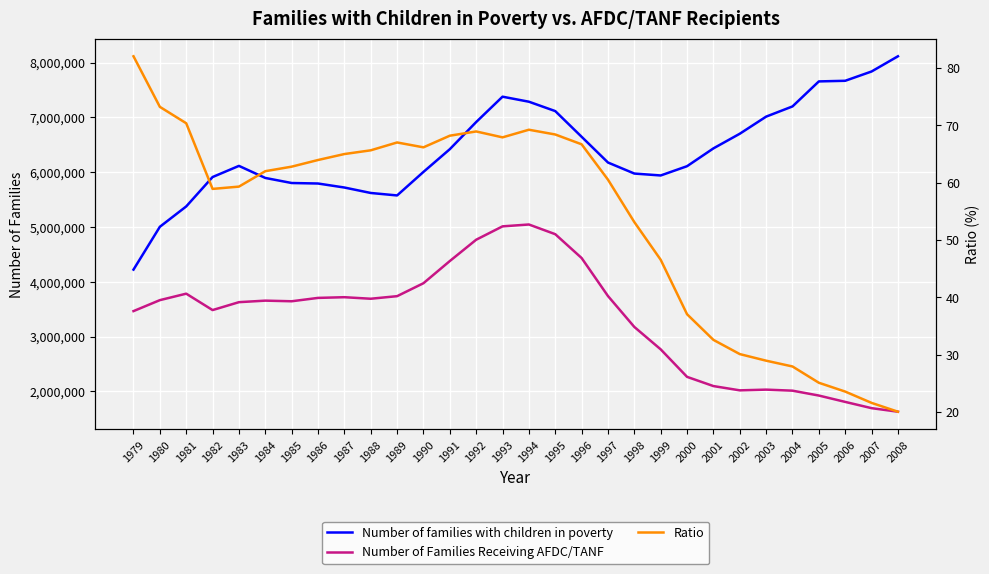

Read the Ratio value at 1985.

62.8